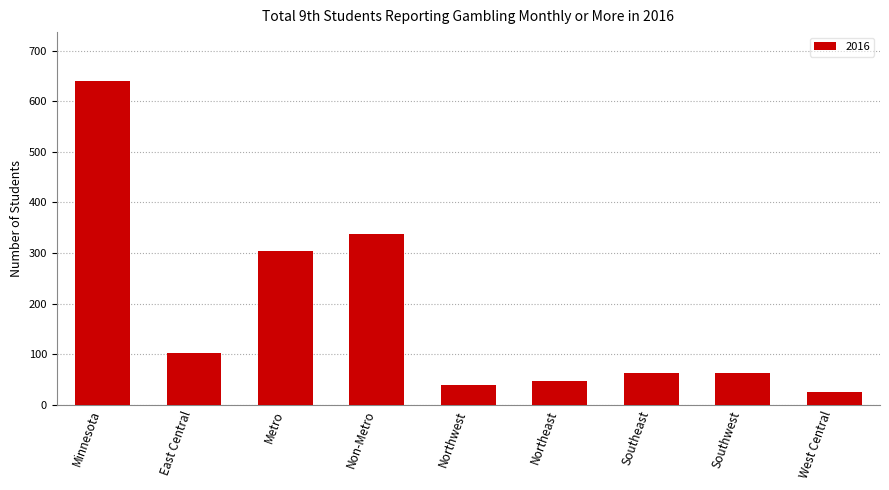

How many data points are less than 63?

3